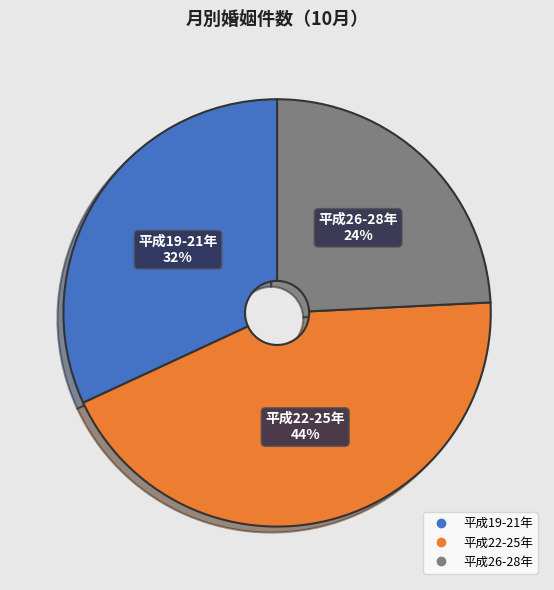

Does any single category account for the majority?

No